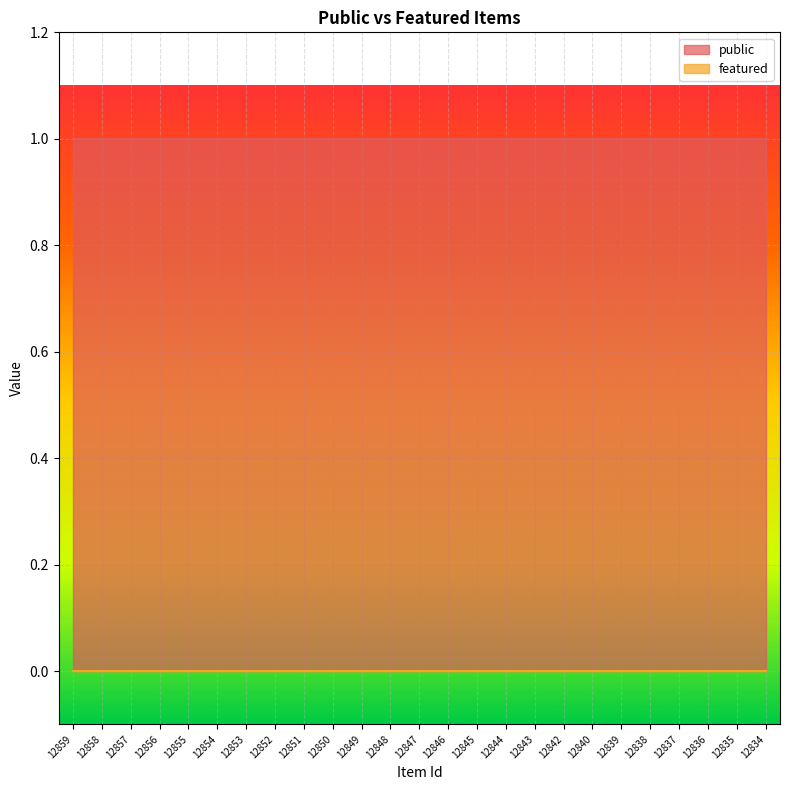

Which series has the largest range (max minus min)?

public